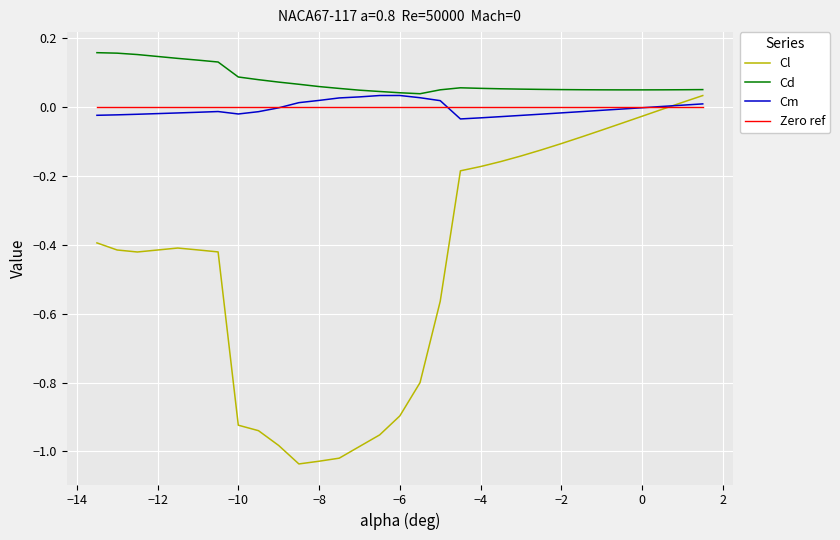

How many lines are shown in the chart?

4